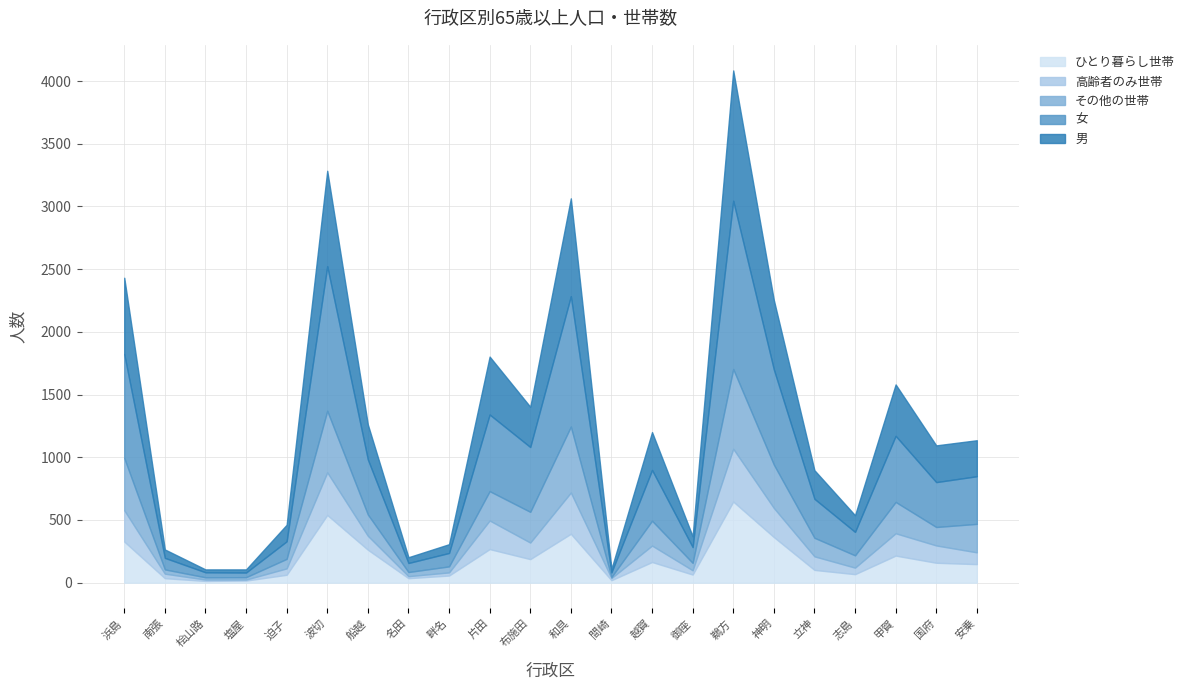

How many values in the 女 series are below 380?

11